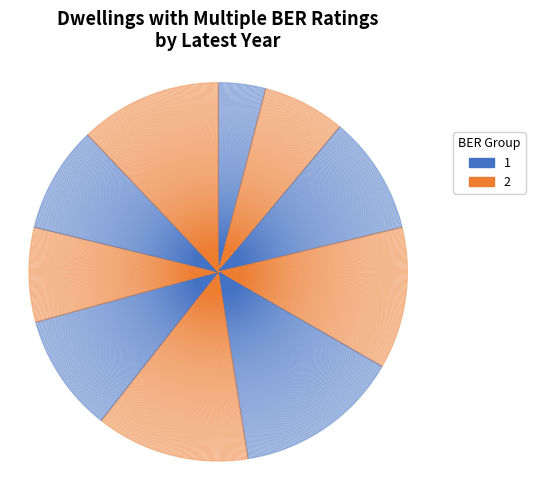

Does C1 represent more than half of the total?

No